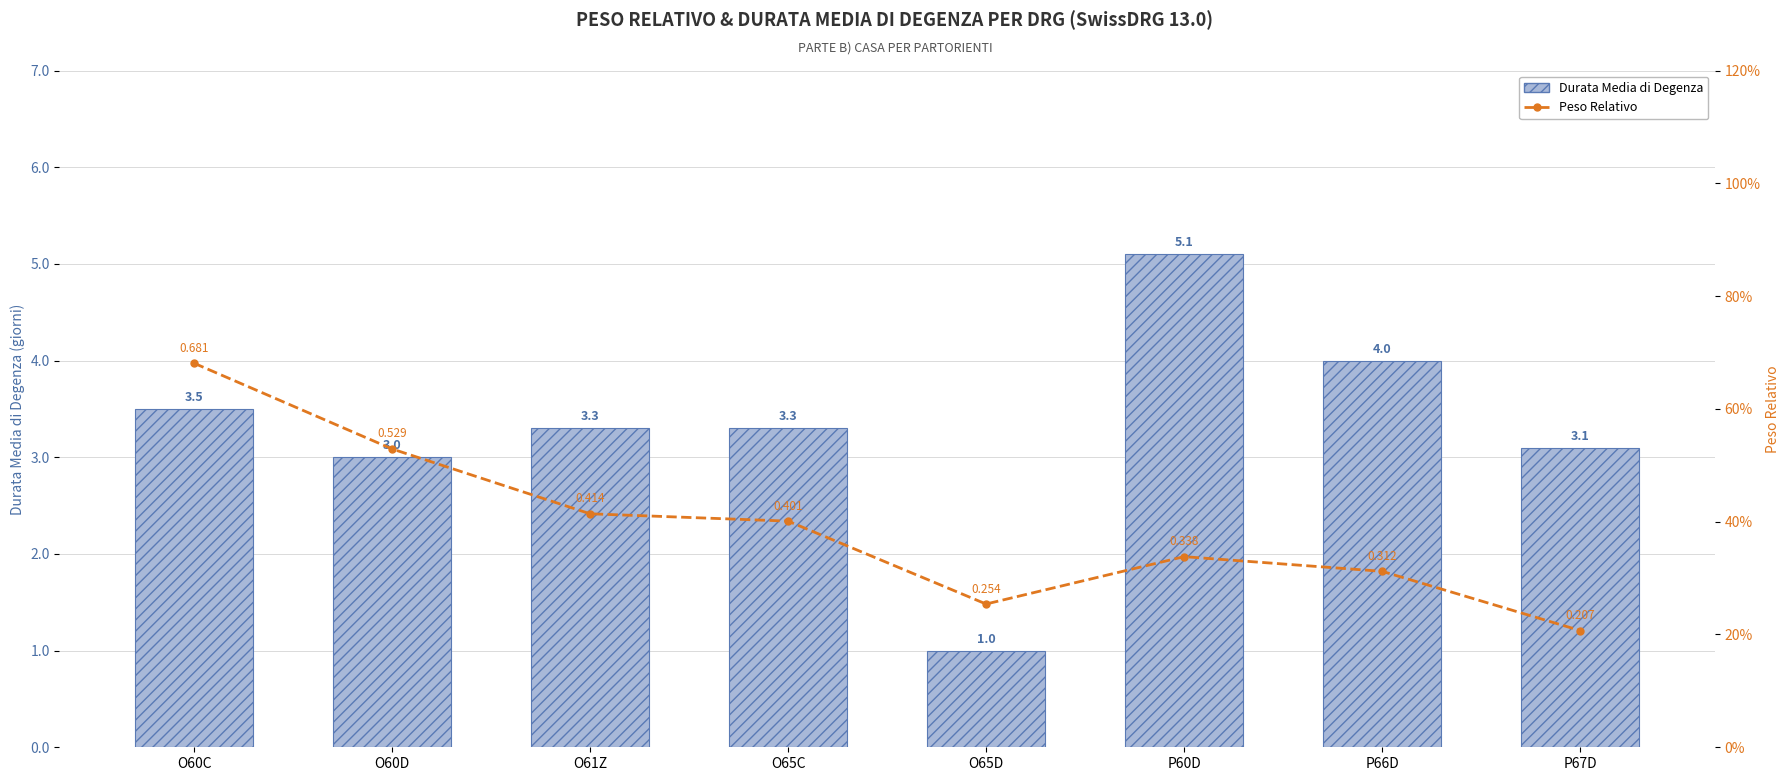

What is the label of the 1st bar from the right?

P67D